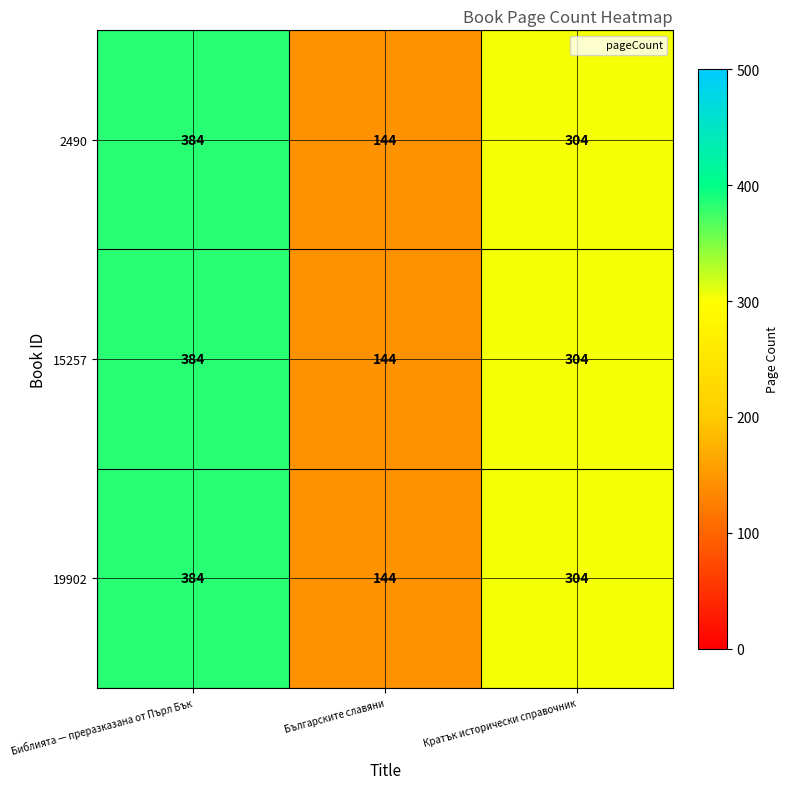

True or false: 19902 has a value of 304 at Кратък исторически справочник.

True